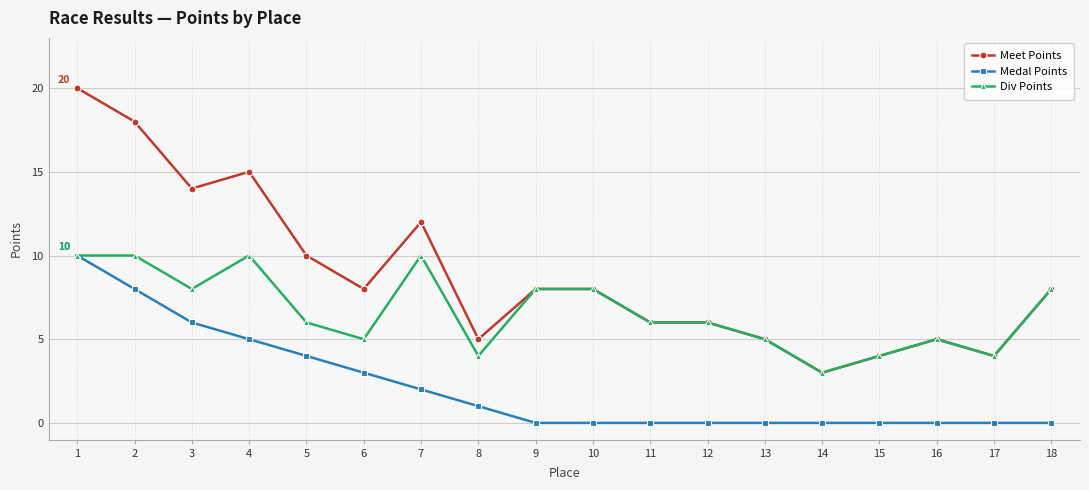

At 6, list the series in order from smallest to largest.

Medal Points, Div Points, Meet Points